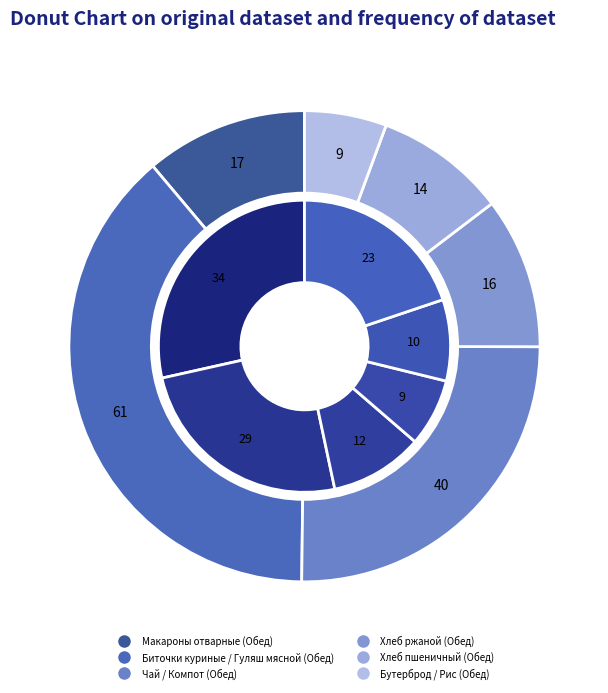

Does any single category account for the majority?

No